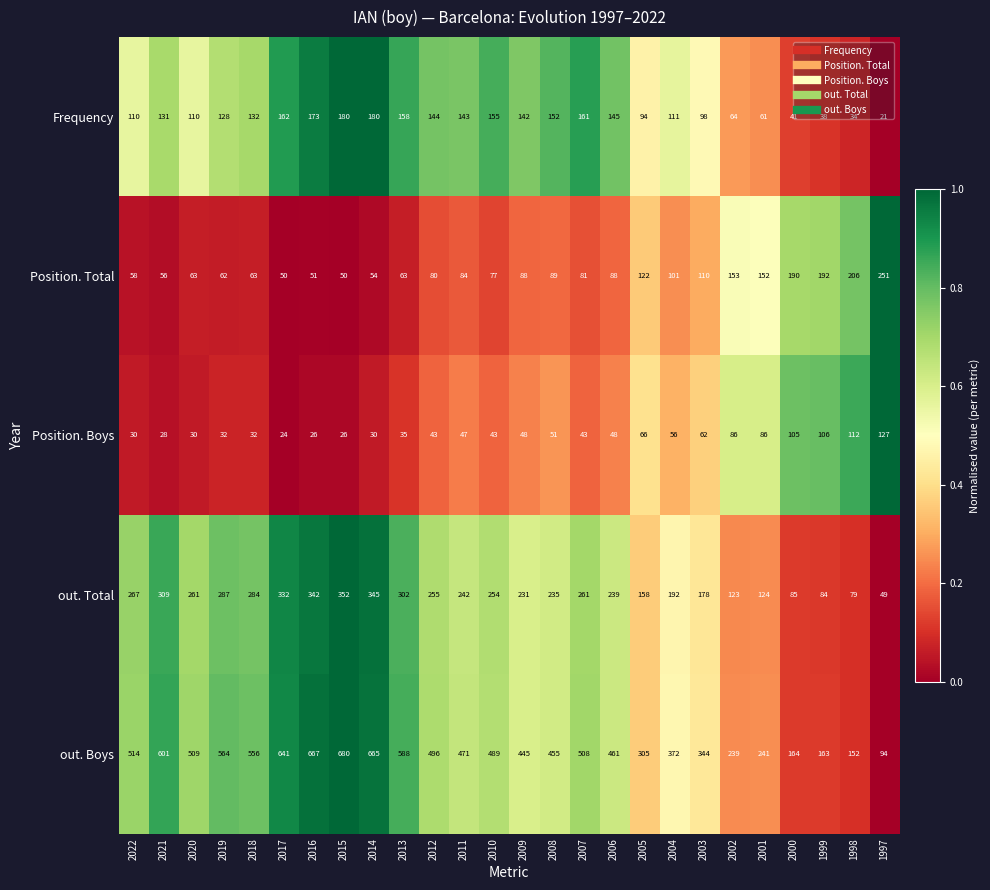

Which series has the largest range (max minus min)?

out. Boys